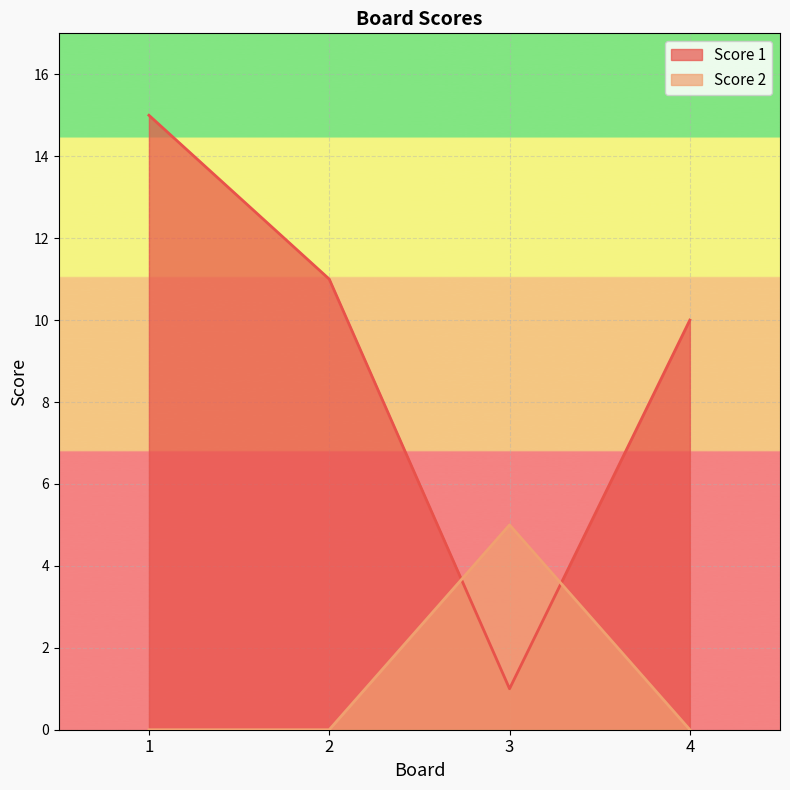

Which series ends up on top after the final intersection of Score 1 and Score 2?

Score 1